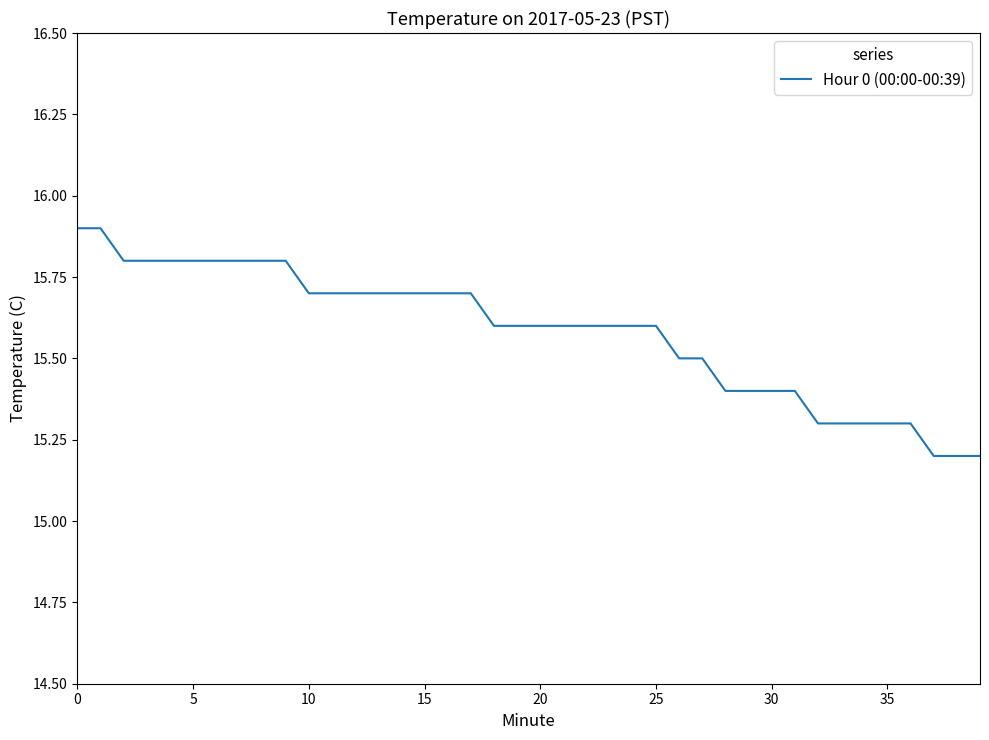

What is the minimum value shown in the chart?

15.2